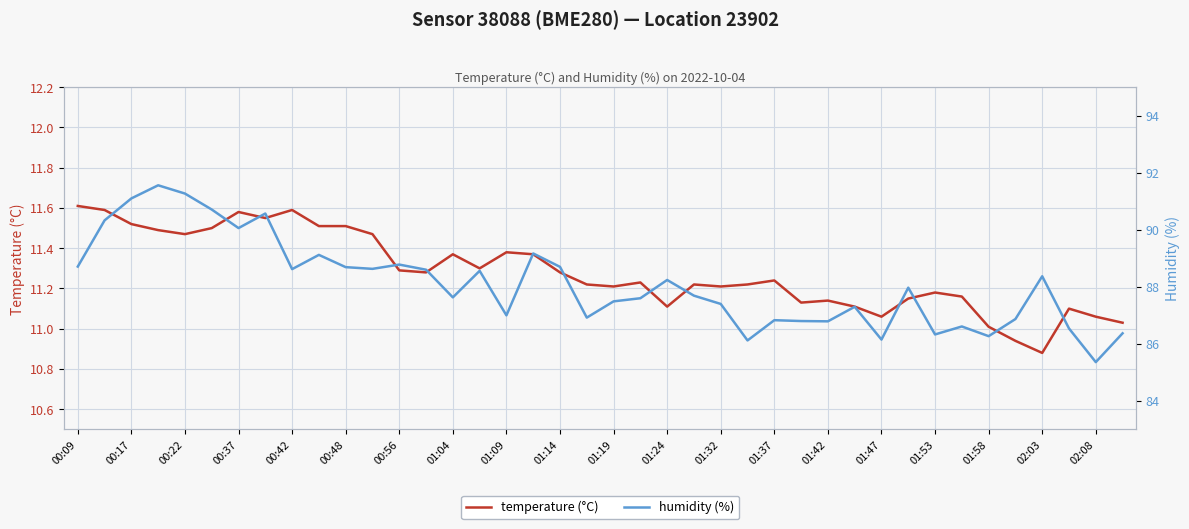

List the series in order of their overall mean, lowest first.

temperature (°C), humidity (%)